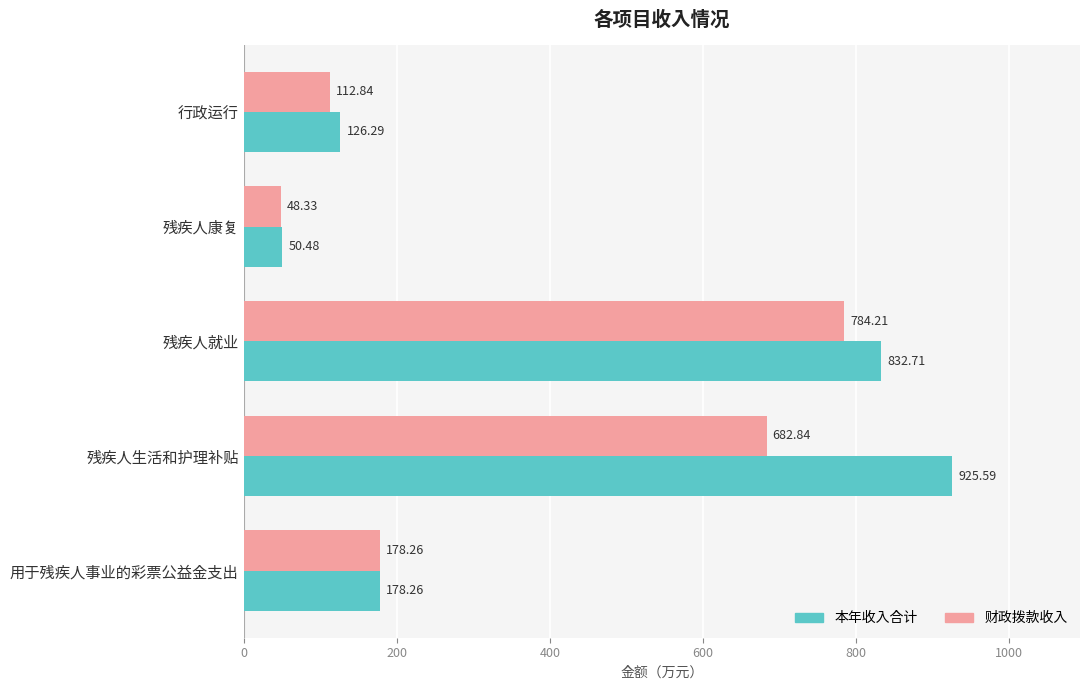

List the labels in order of 本年收入合计 value, smallest first.

残疾人康复, 行政运行, 用于残疾人事业的彩票公益金支出, 残疾人就业, 残疾人生活和护理补贴